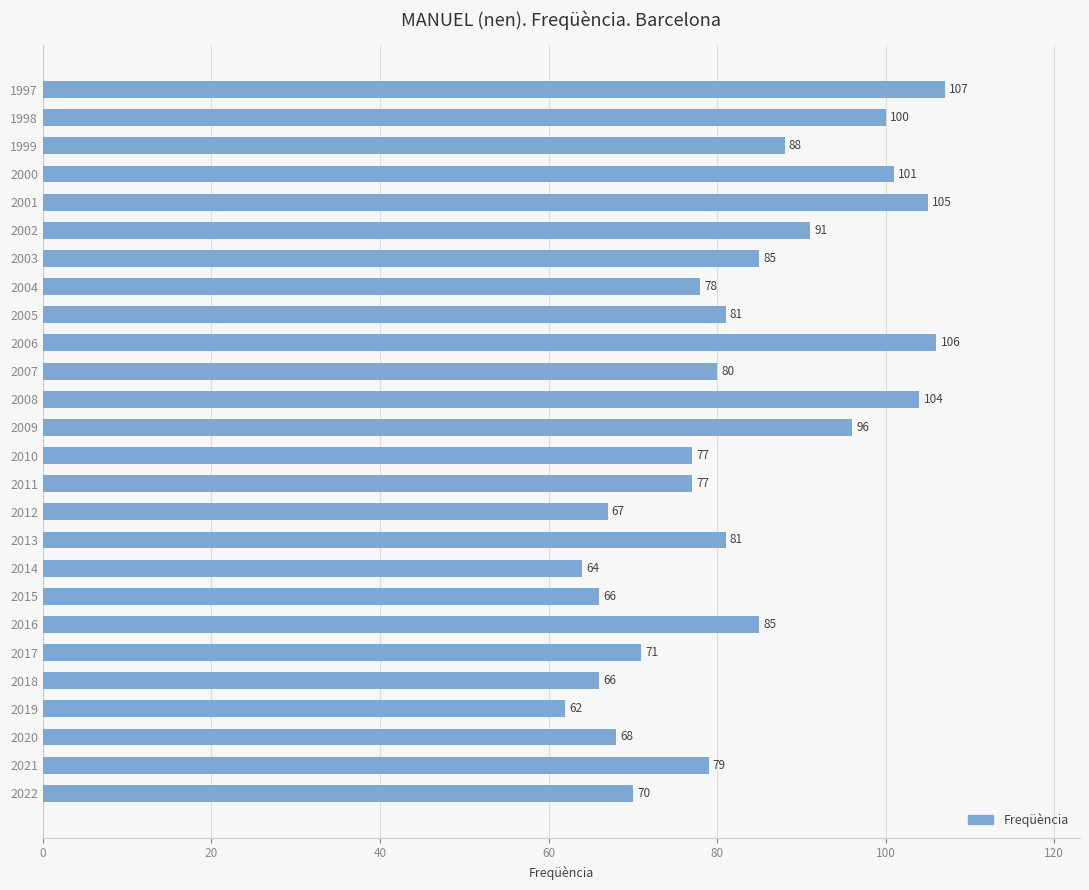

What is the maximum value shown in the chart?

107